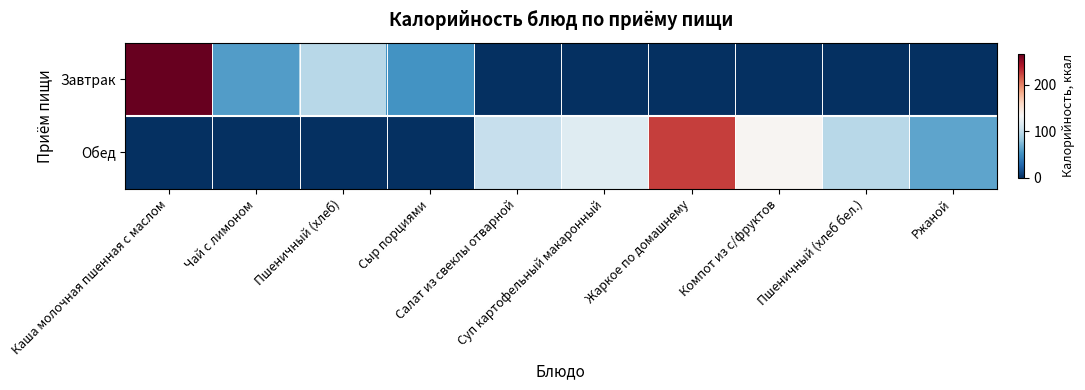

At how many categories does at least one series exceed 106?

4